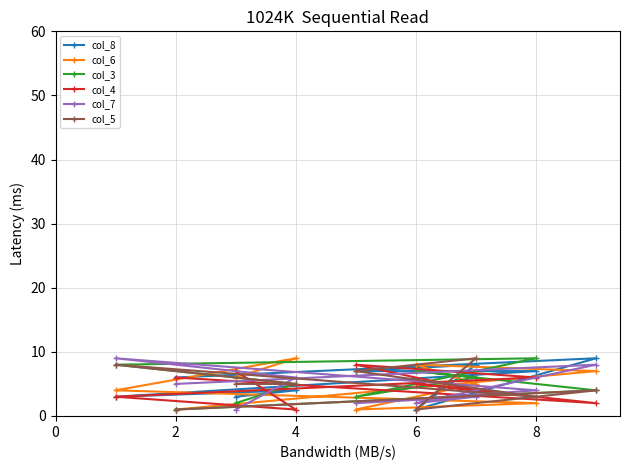

What is the maximum value shown in the chart?

9